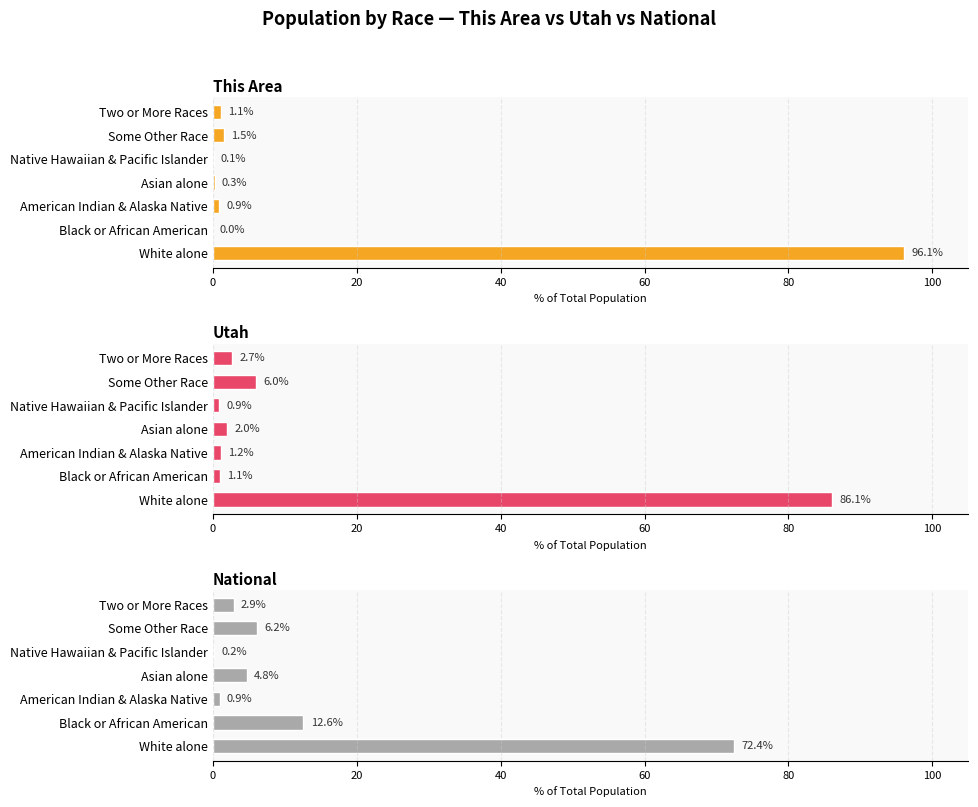

What are all the series names shown in the legend?

This Area, Utah, National